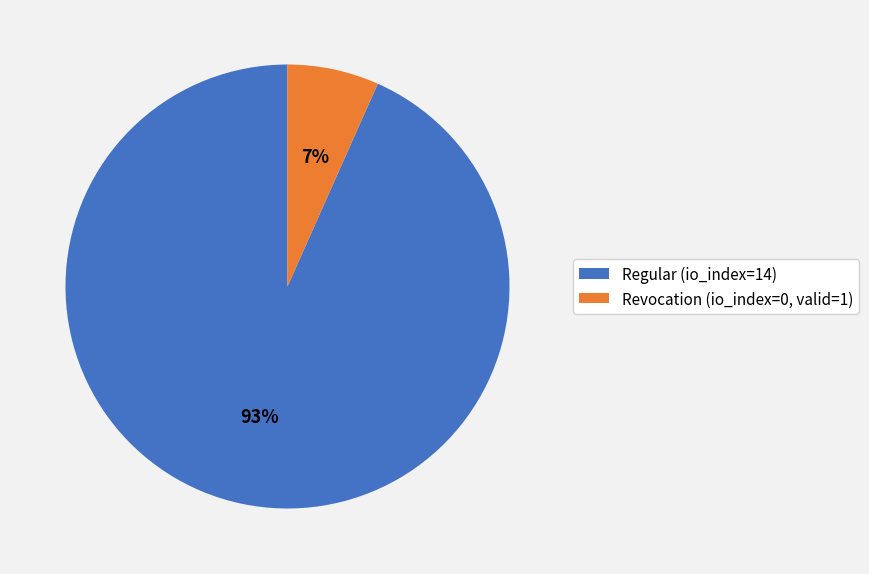

What is the smallest slice in the pie chart?

Revocation (io_index=0, valid=1)